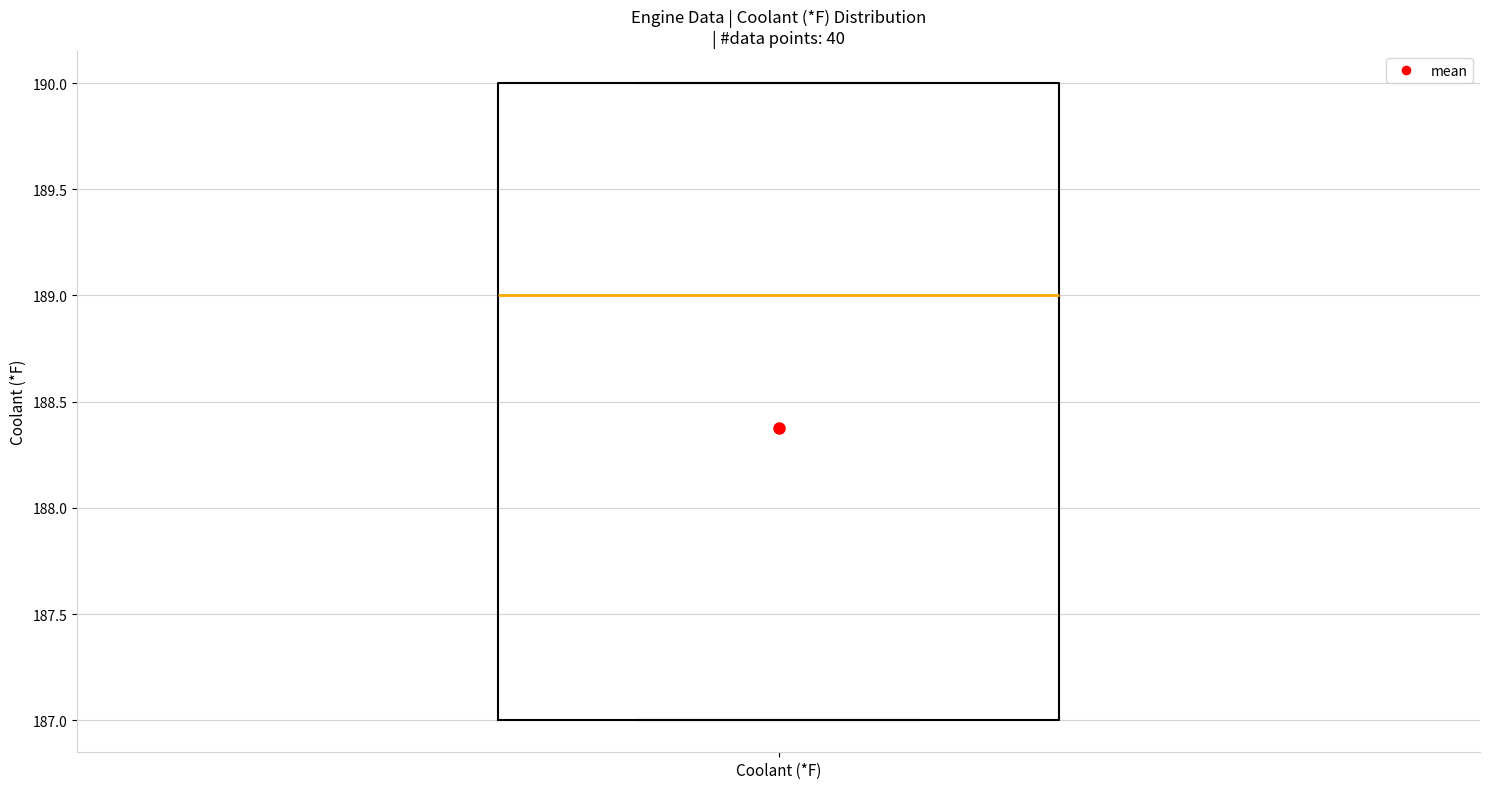

Where does the median line of the box for Coolant (*F) sit on the y-axis? The values are not printed on the chart, so give them approximately, as read against the axis.

189